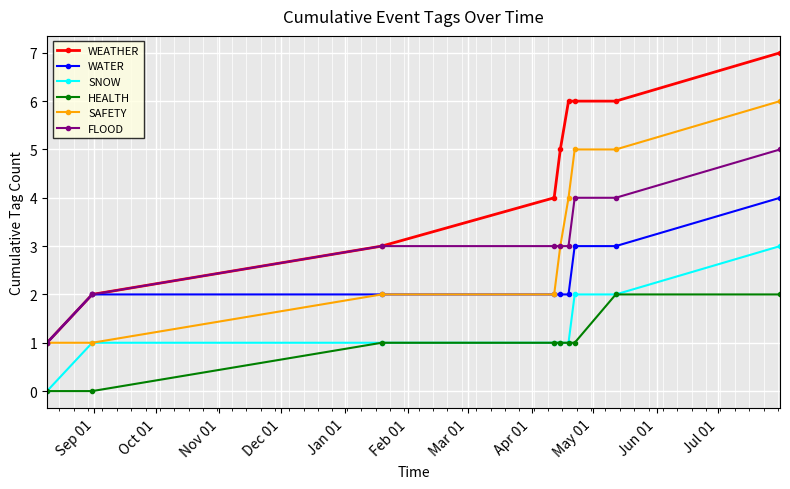

True or false: SNOW and WEATHER intersect in this chart.

False